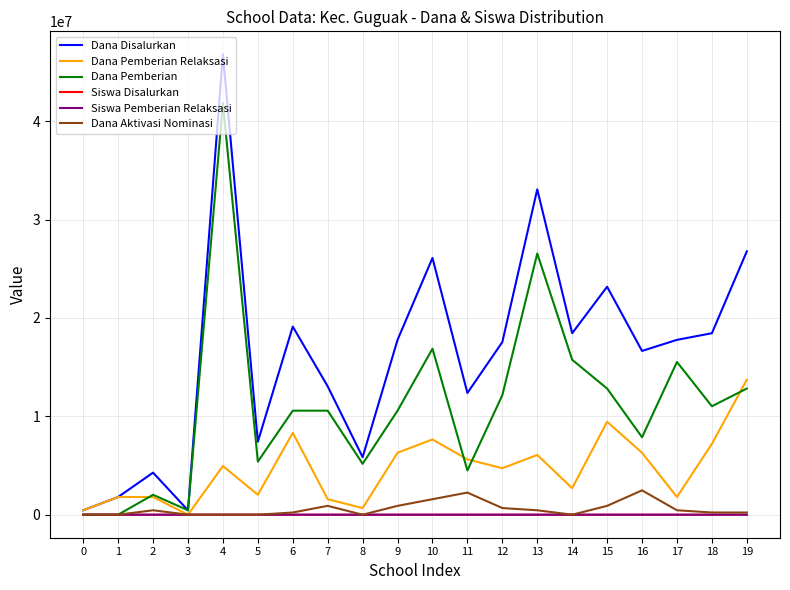

The value of Dana Pemberian at 17 is 22360818. True or false?

False